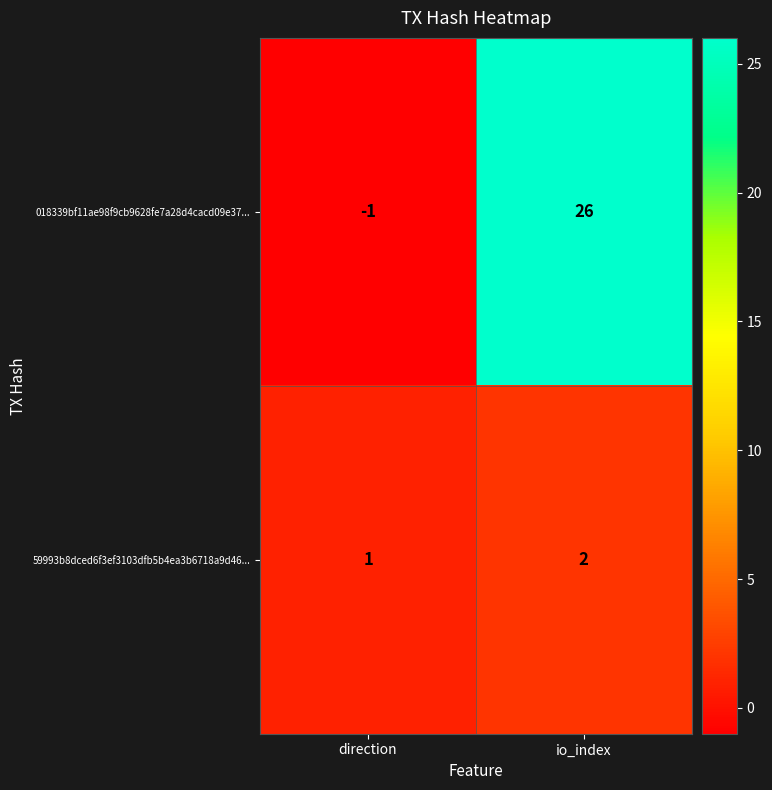

What is the sum of all 59993b8dced6f3ef3103dfb5b4ea3b6718a9d46... values?

3